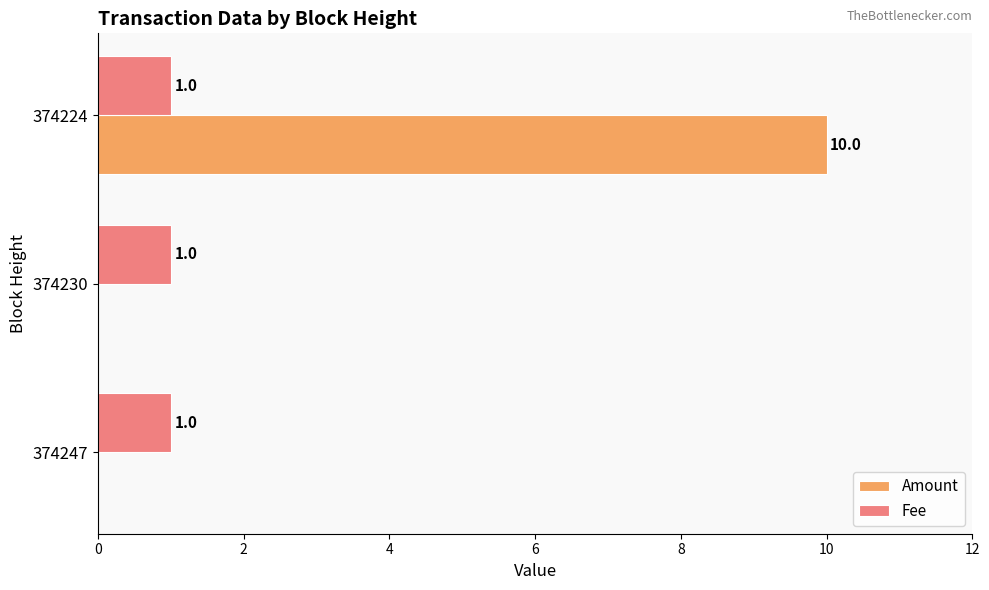

At which category is the sum across all series the highest?

374224